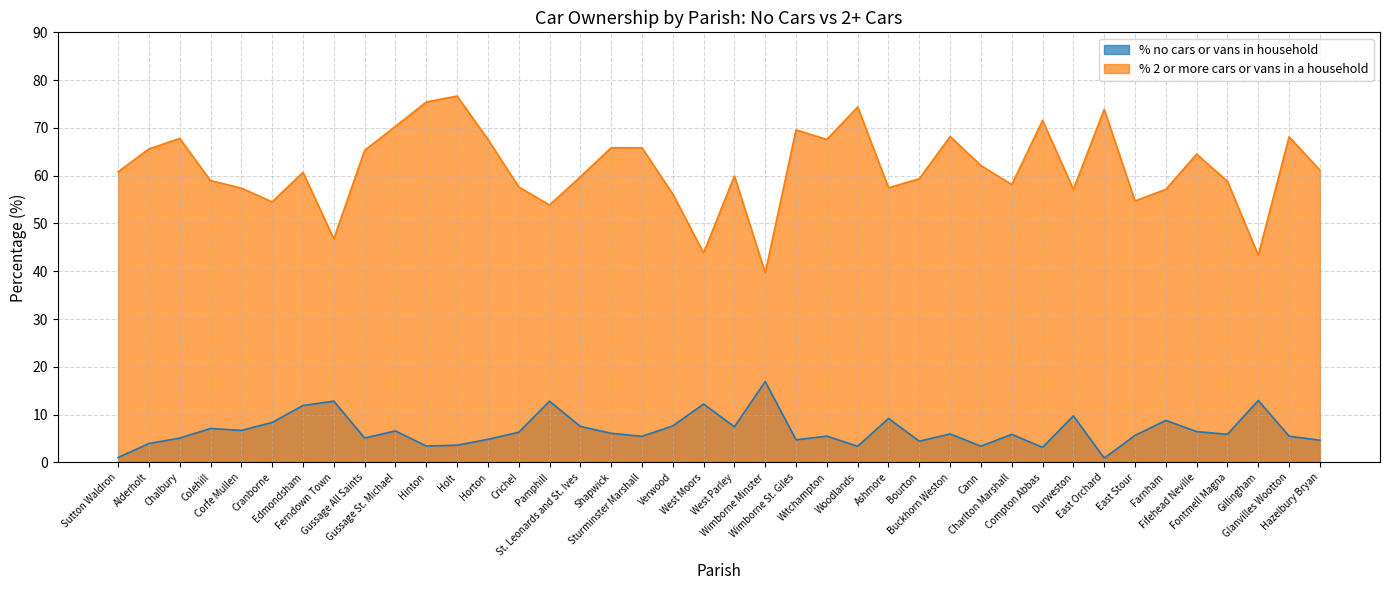

How many lines are shown in the chart?

2